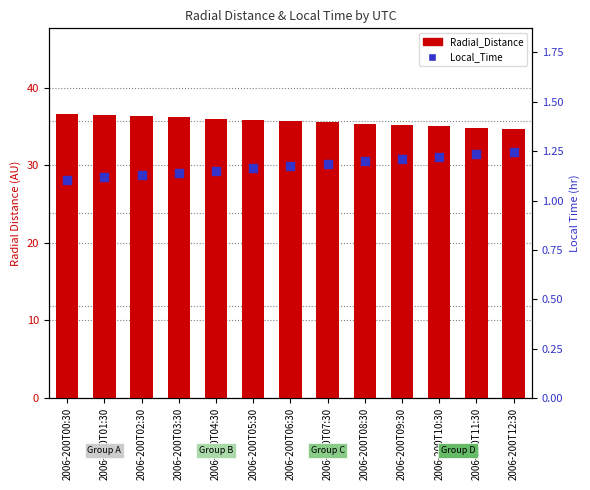

Which series reaches the minimum Y coordinate?

Local_Time